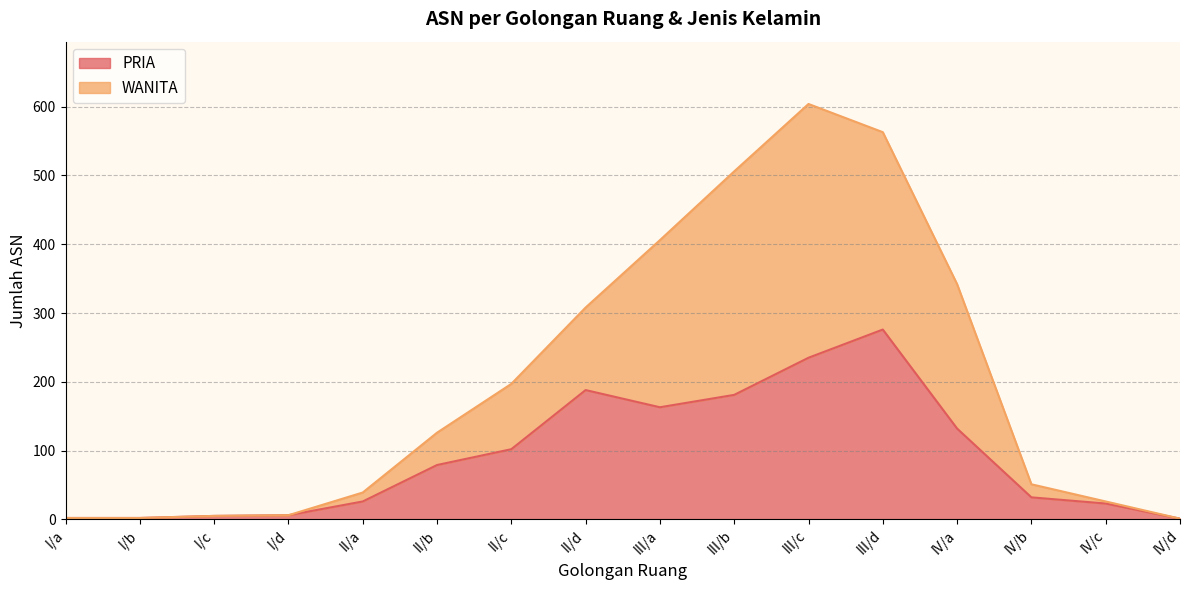

Does the chart display data point markers on the line(s)?

No